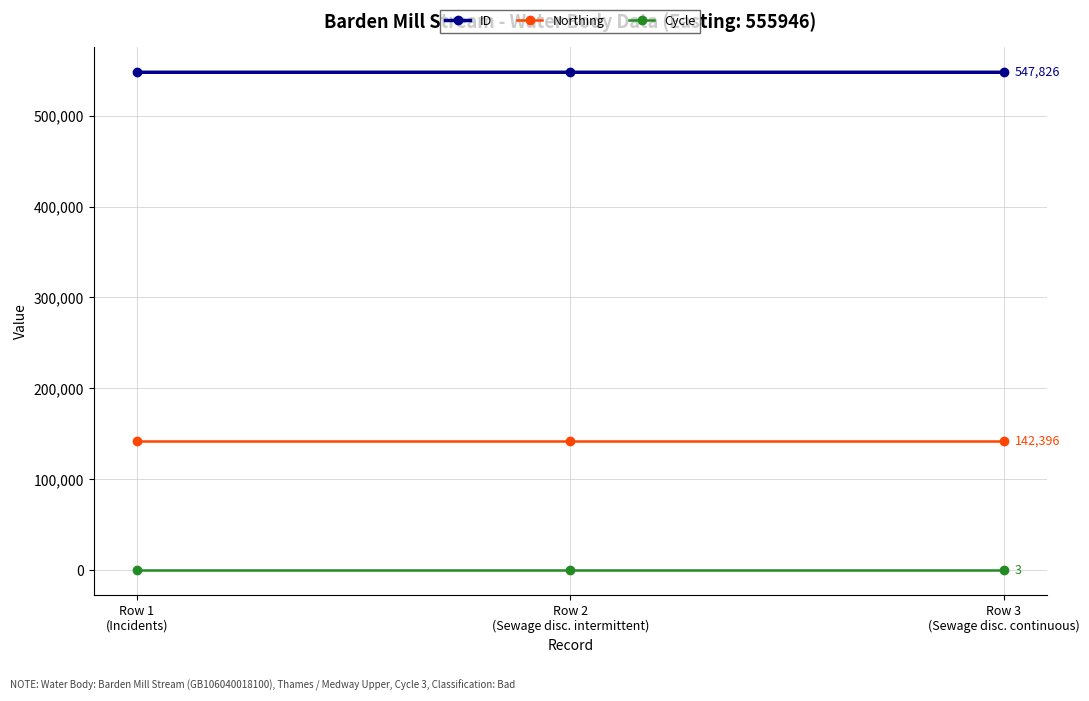

Rank the series at Row 1
(Incidents) from highest to lowest value.

ID, Northing, Cycle